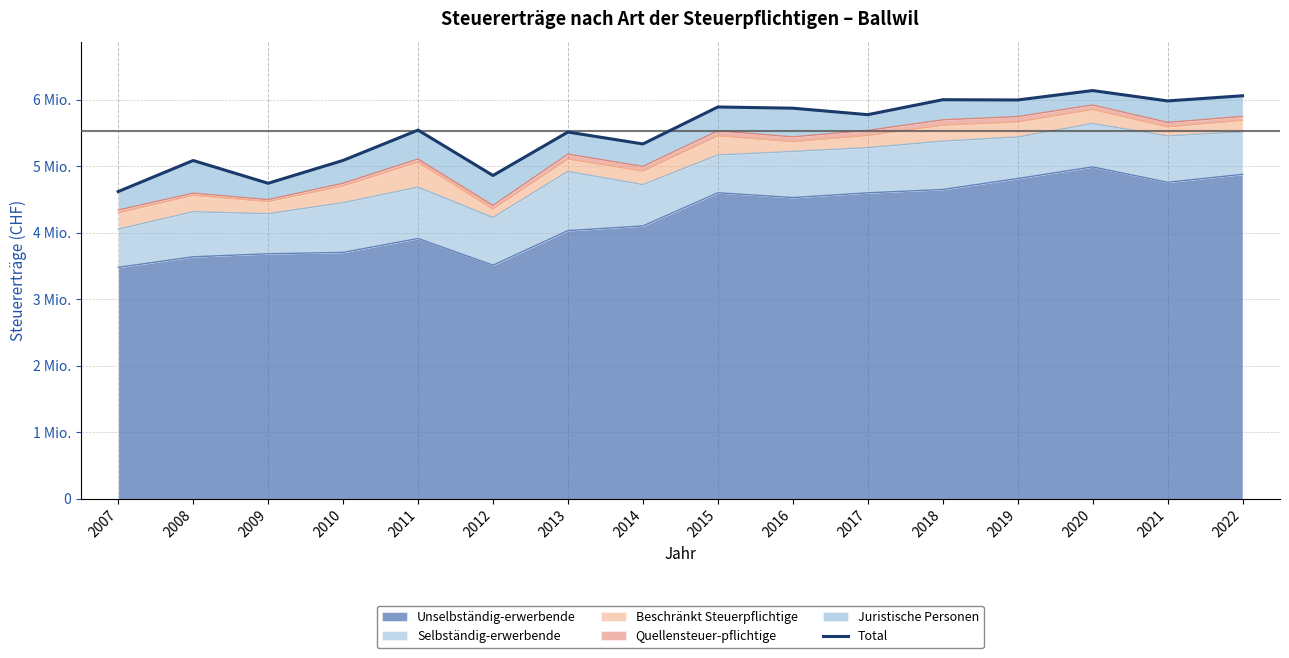

Reading left to right, transcribe all the data shown in this chart.

2007=4617810	2008=5084227	2009=4742111	2010=5085432	2011=5540832	2012=4858987	2013=5511557	2014=5332976	2015=5888282	2016=5870278	2017=5772796	2018=5997382	2019=5993596	2020=6135150	2021=5979375	2022=6056782